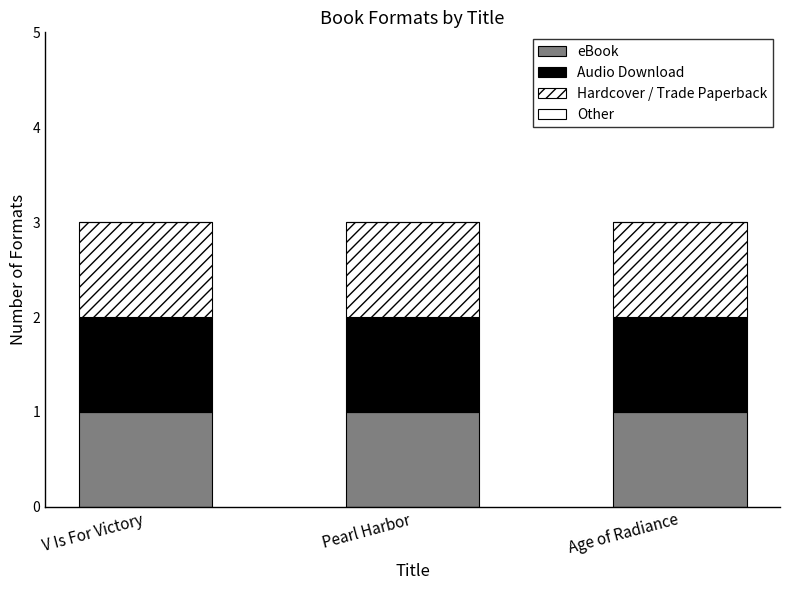

What is the sum of all eBook values?

3